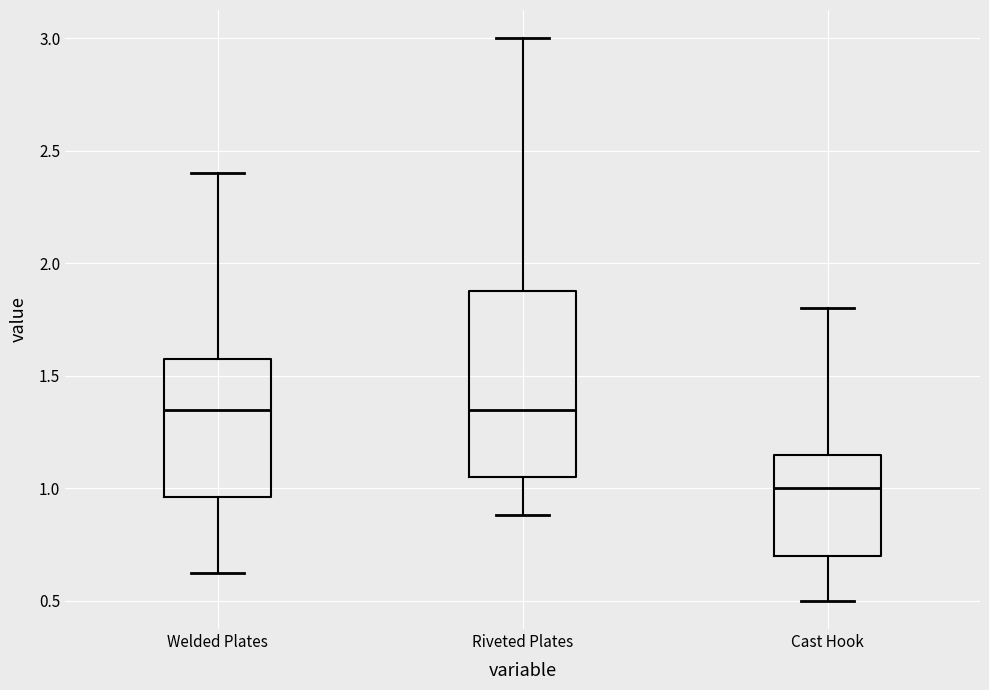

Comparing the boxes themselves (not the whiskers), which one is the tallest?

Riveted Plates